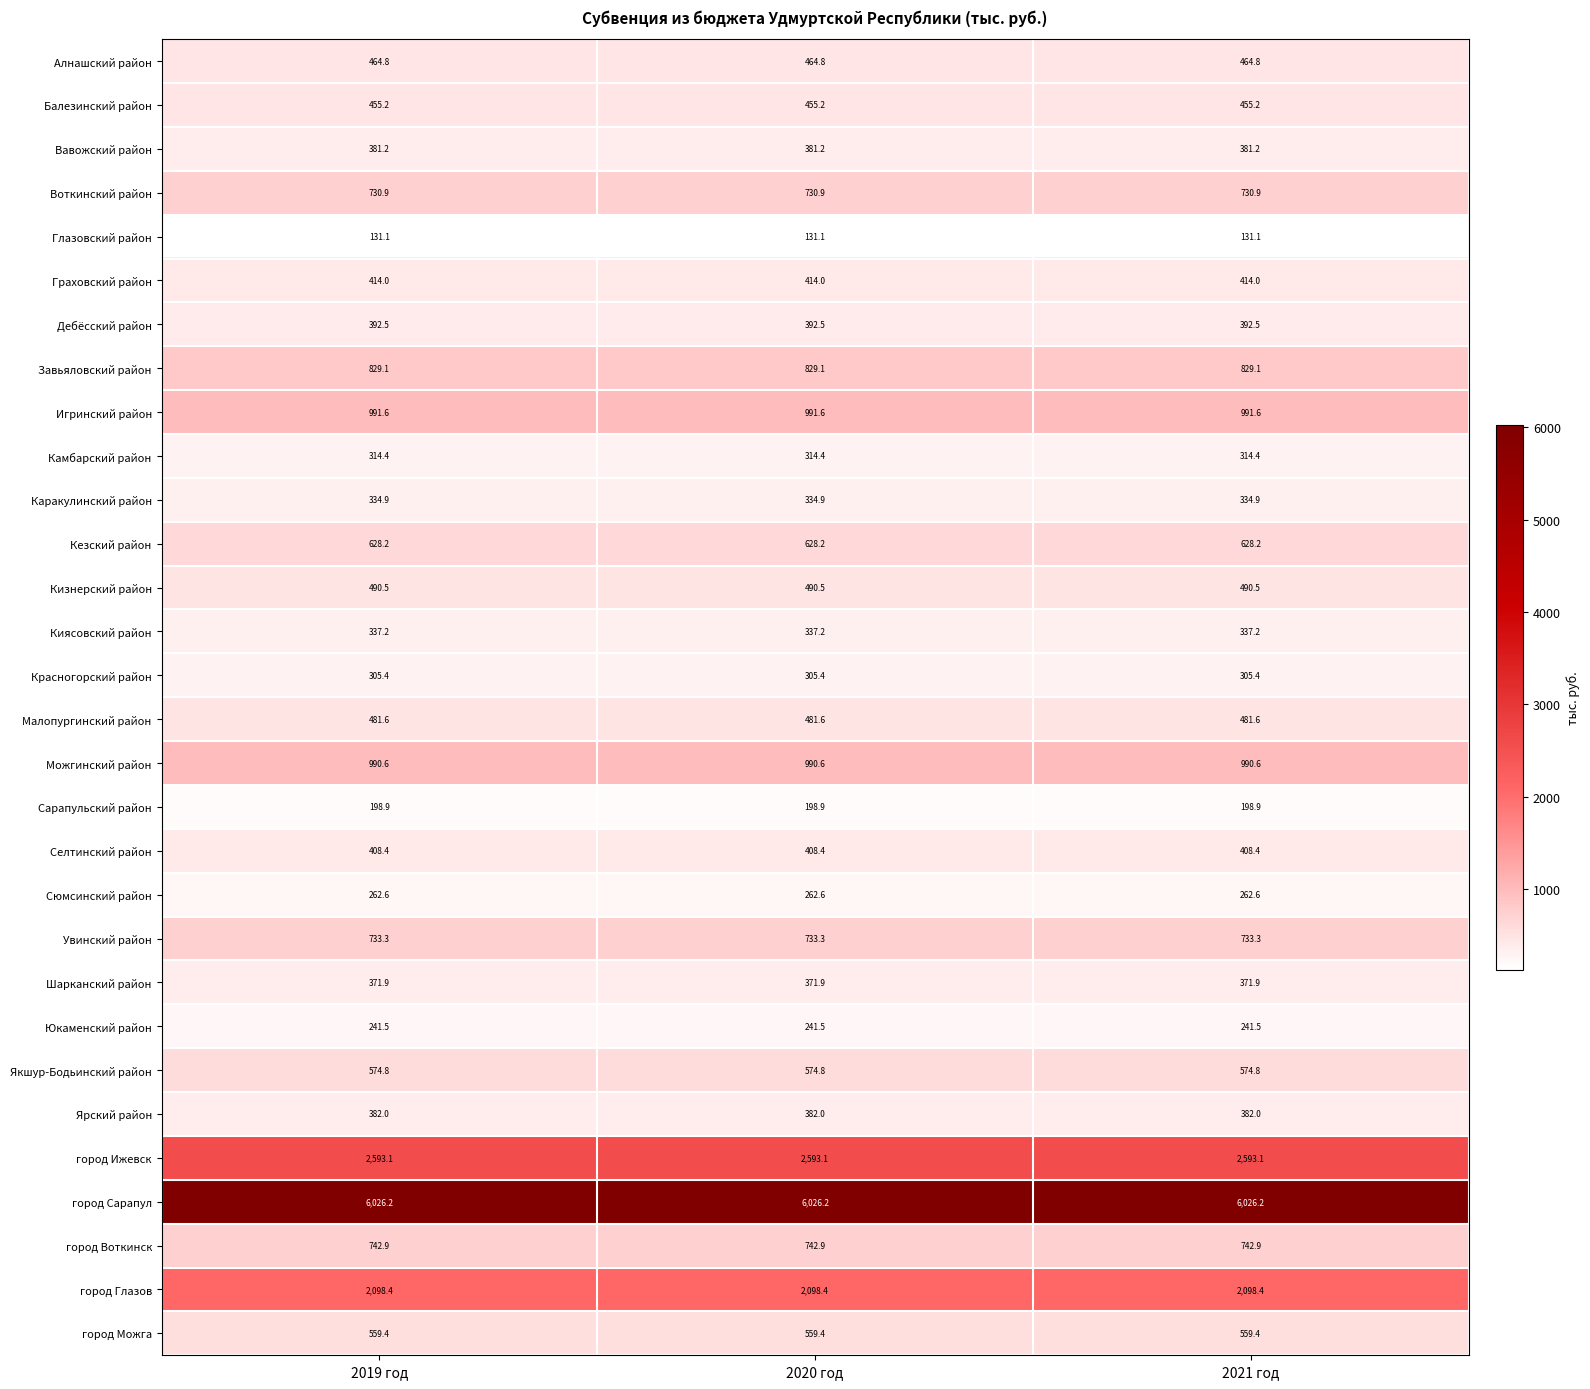

True or false: Камбарский район has a value of 208.5 at 2021 год.

False